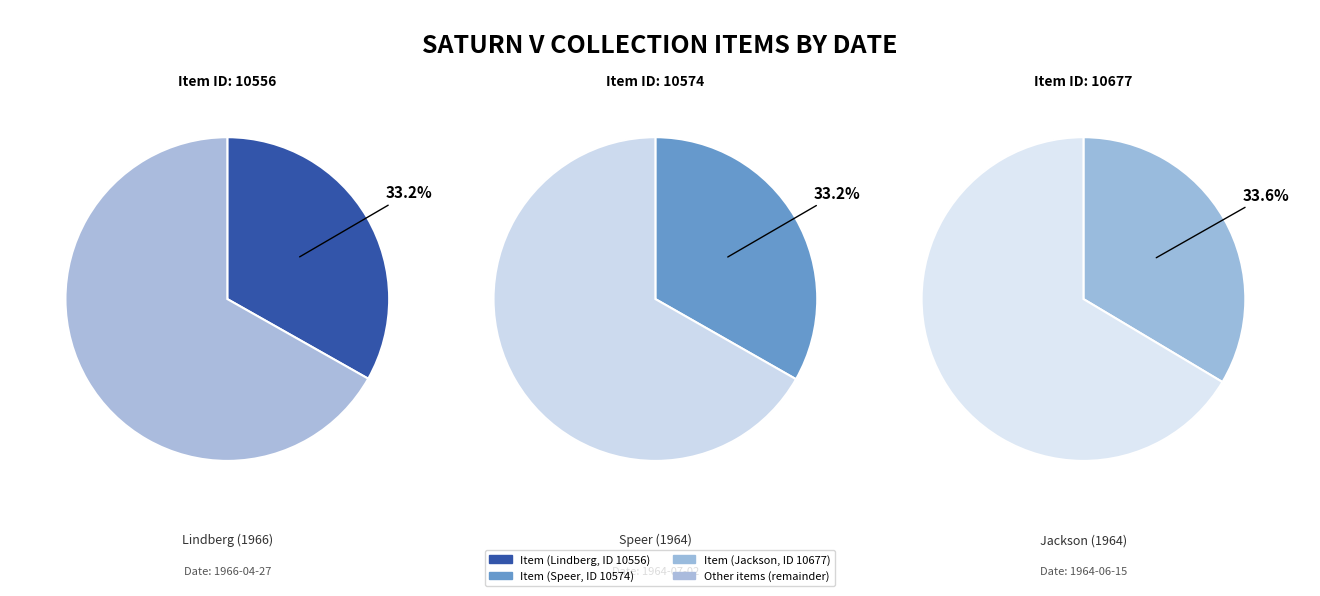

Count the number of slices in the pie.

3